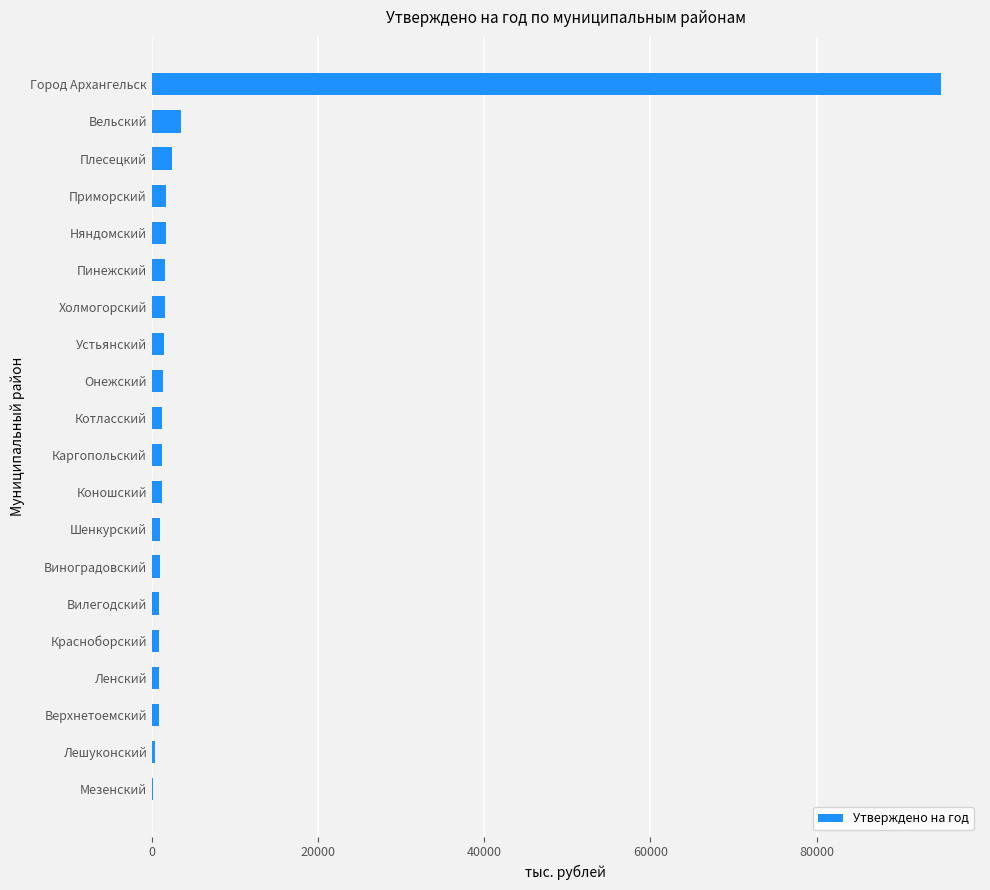

What is the sum of all values?

120114.4